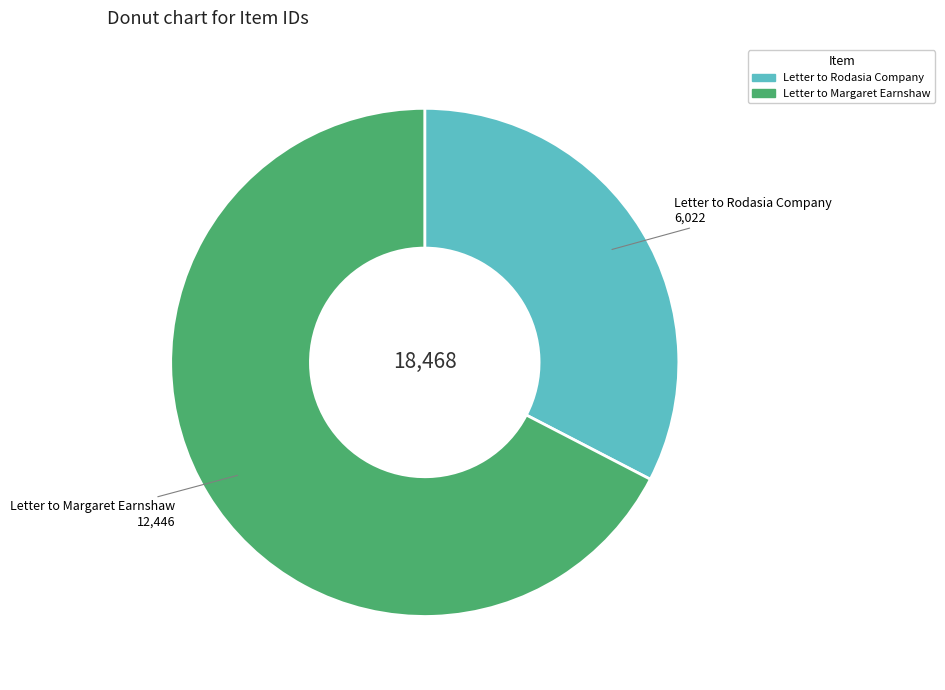

Is there any slice that represents more than half of the pie?

Yes